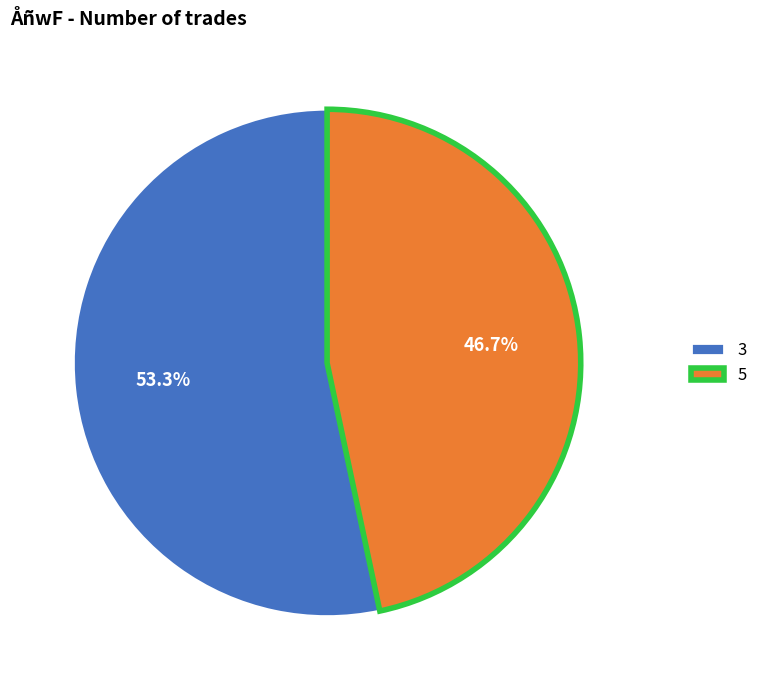

How many slices are in this pie chart?

2